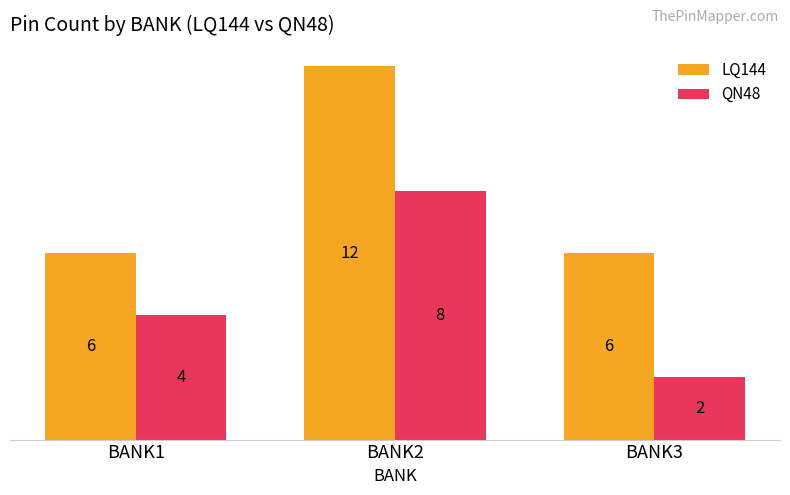

What is the value of the QN48 bar at the 1st from the left?

4